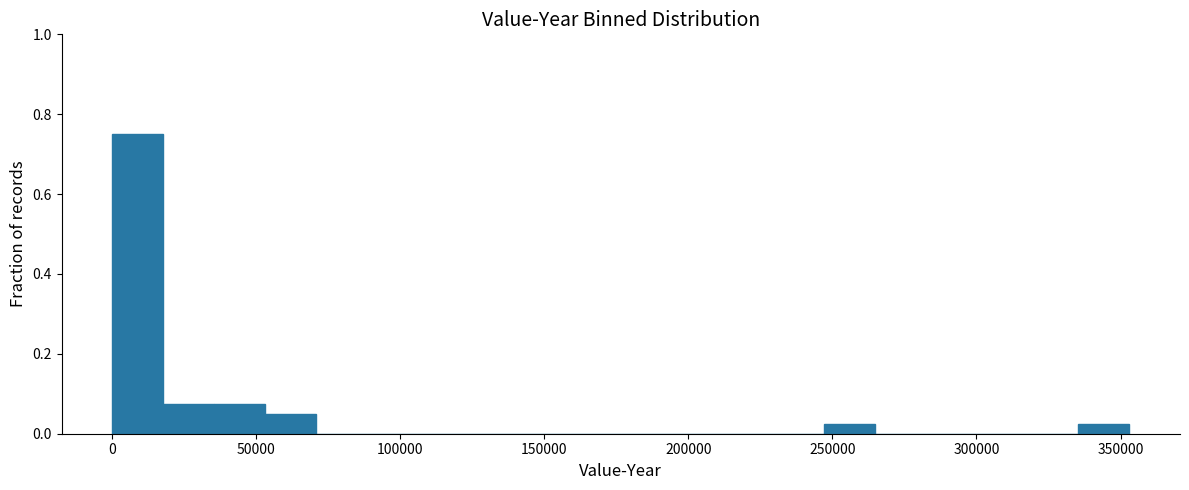

Read against the x-axis, roughly where is the centre of the tallest bar?

10000